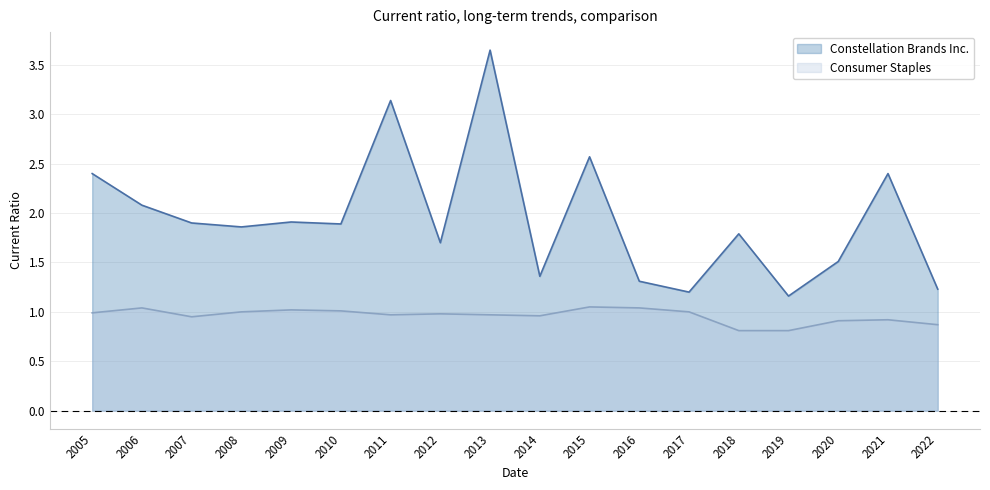

Reading left to right, extract all data points from this chart.

Constellation Brands Inc.: 2005=2.4	2006=2.1	2007=1.9	2008=1.9	2009=1.9	2010=1.9	2011=3.1	2012=1.7	2013=3.6	2014=1.4	2015=2.6	2016=1.3	2017=1.2	2018=1.8	2019=1.2	2020=1.5	2021=2.4	2022=1.2
Consumer Staples: 2005=1.0	2006=1.0	2007=0.9	2008=1.0	2009=1.0	2010=1.0	2011=1.0	2012=1.0	2013=1.0	2014=1.0	2015=1.1	2016=1.0	2017=1.0	2018=0.8	2019=0.8	2020=0.9	2021=0.9	2022=0.9